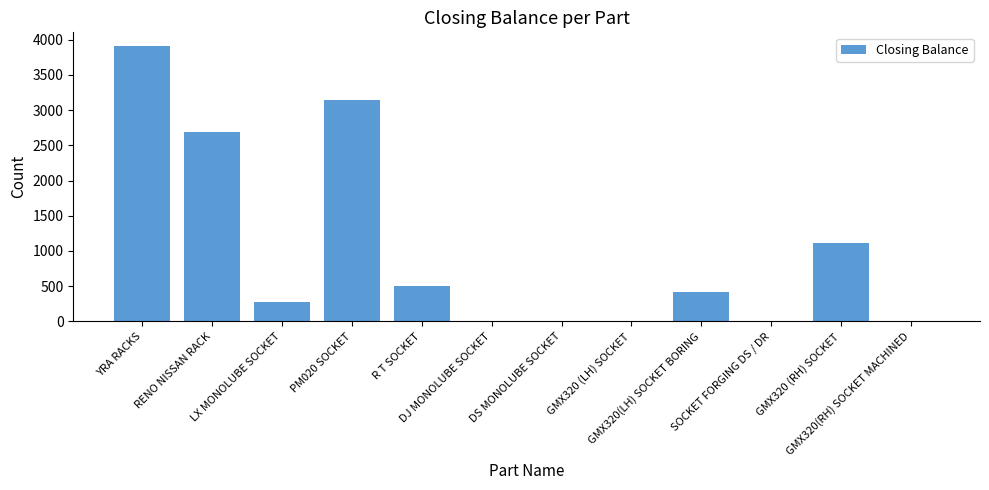

The value at GMX320 (RH) SOCKET is 1113. True or false?

True